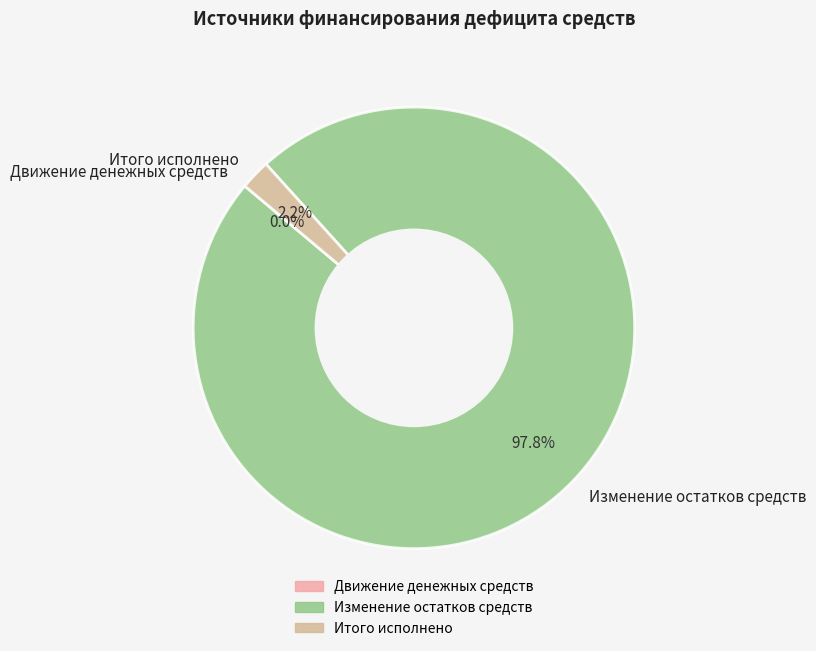

Is there any slice that represents more than half of the pie?

Yes